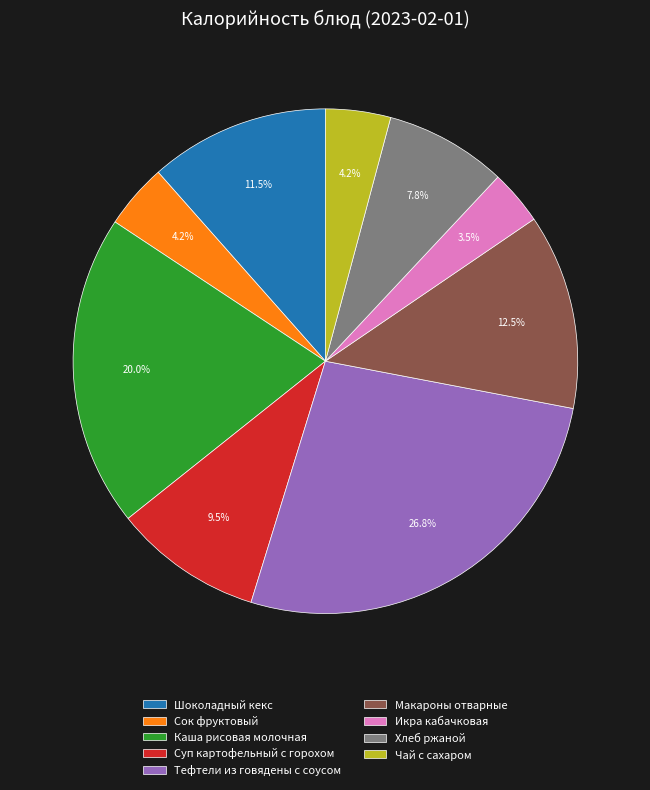

Is there a majority slice in this chart?

No